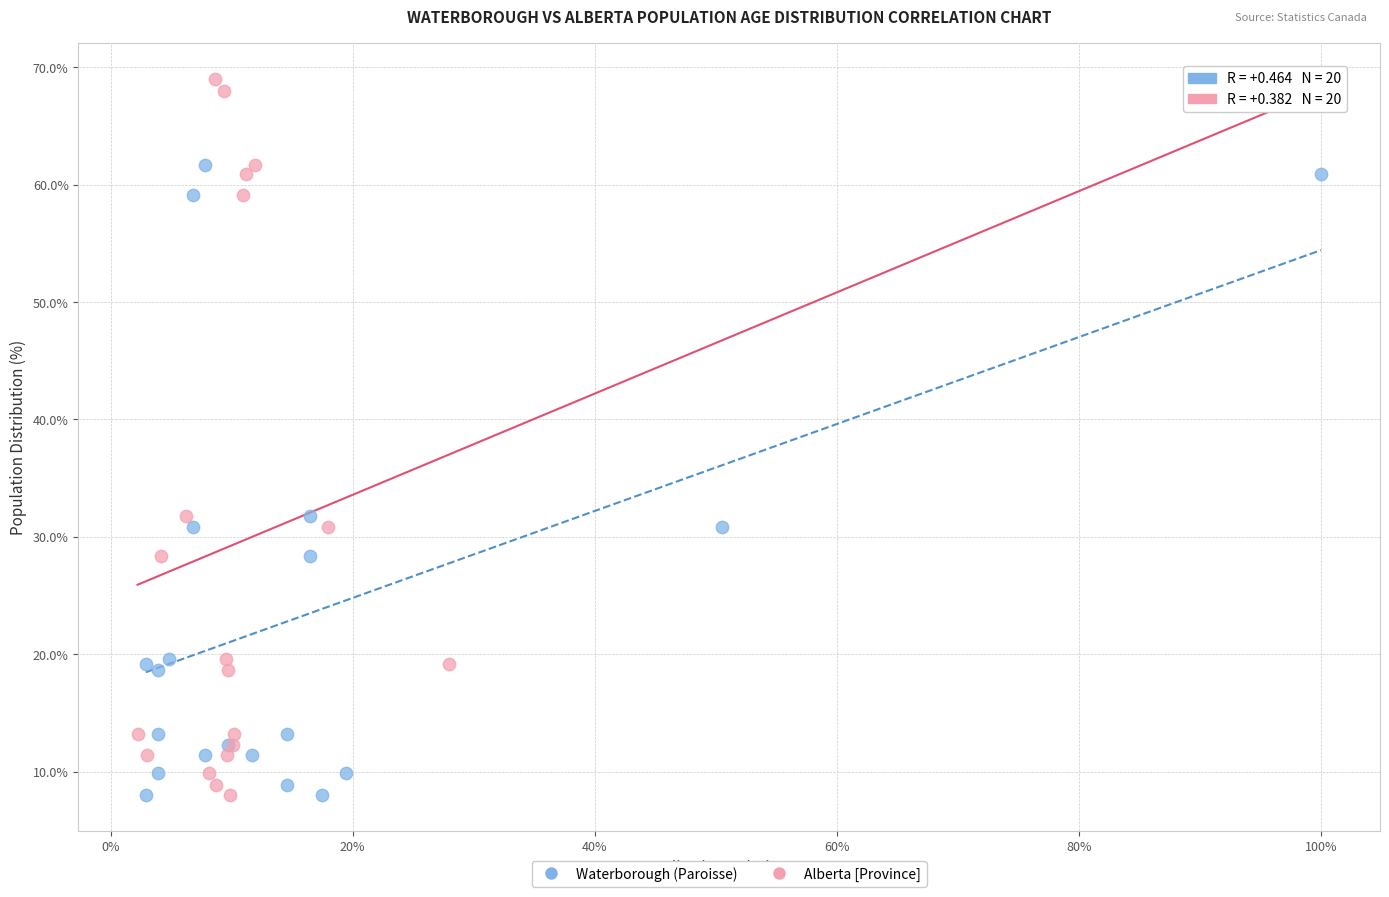

Which series reaches the maximum Y coordinate?

Alberta [Province]